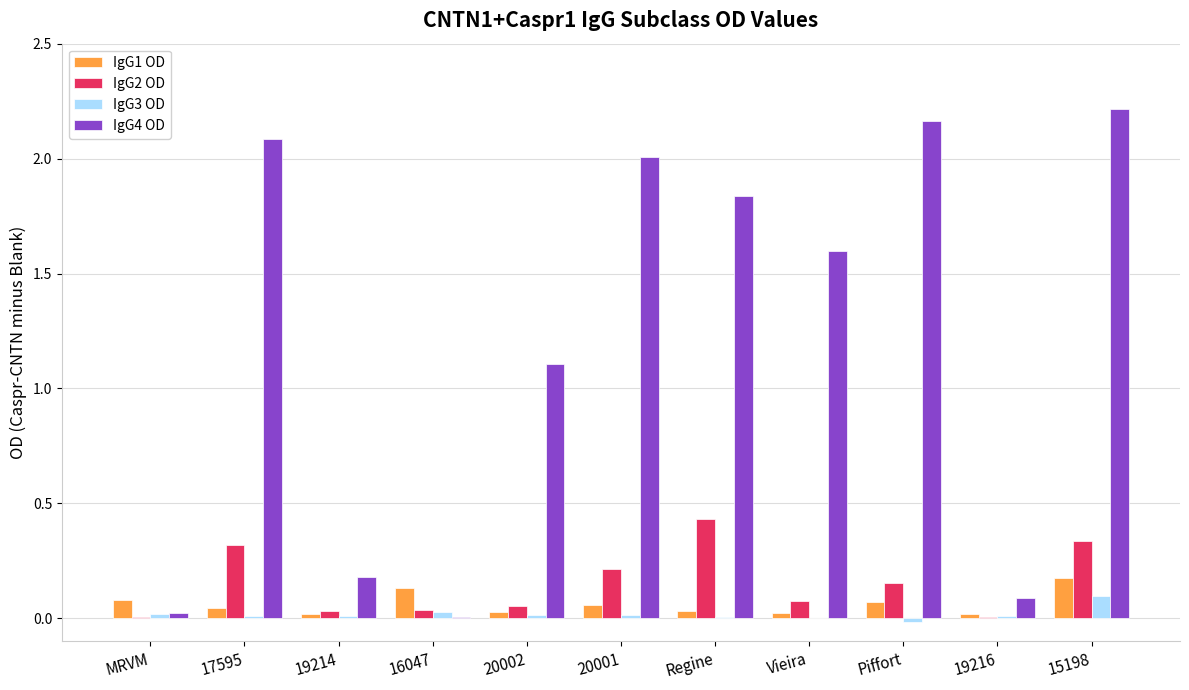

Which category has the highest value across all series?

15198